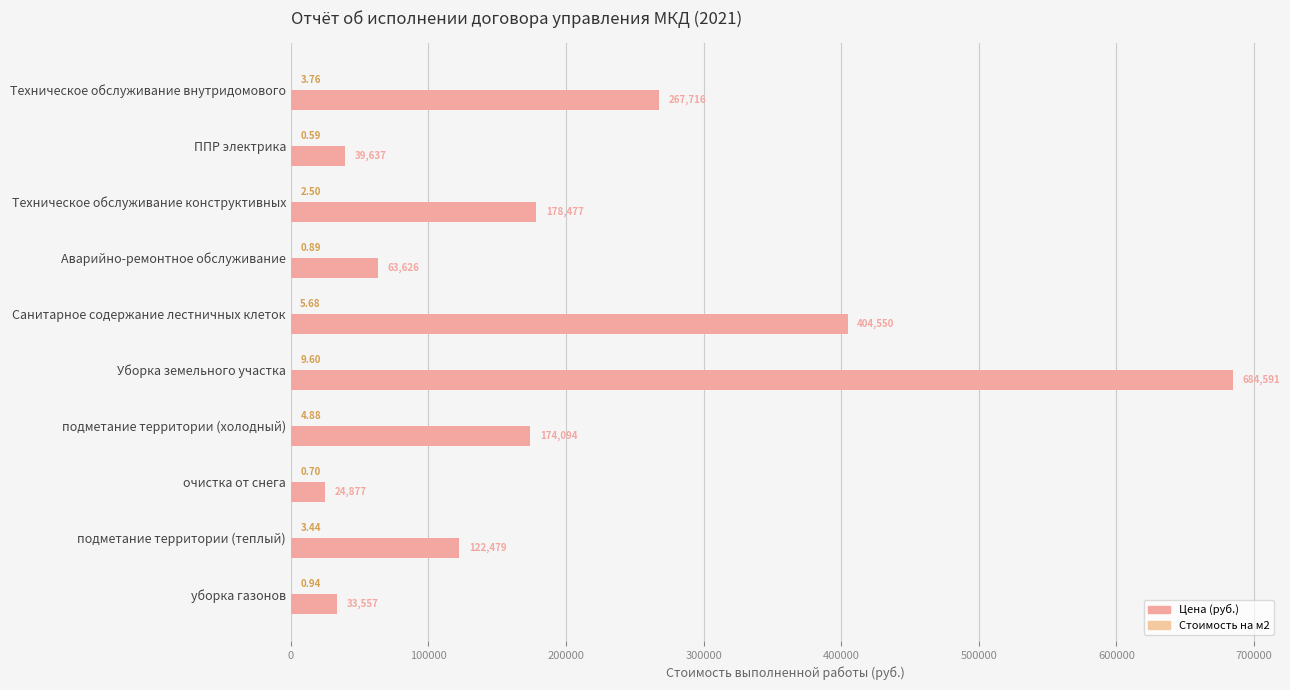

Count the number of categories in the chart.

10